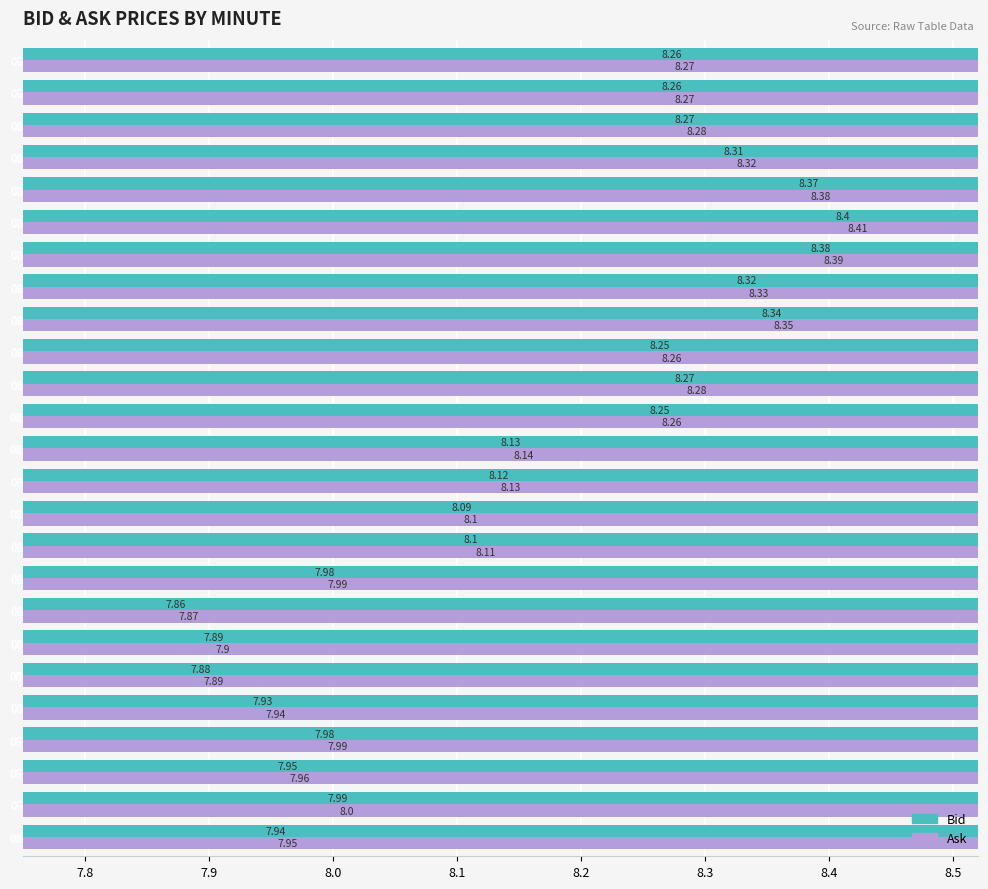

List the series in order of their peak value, highest first.

Ask, Bid